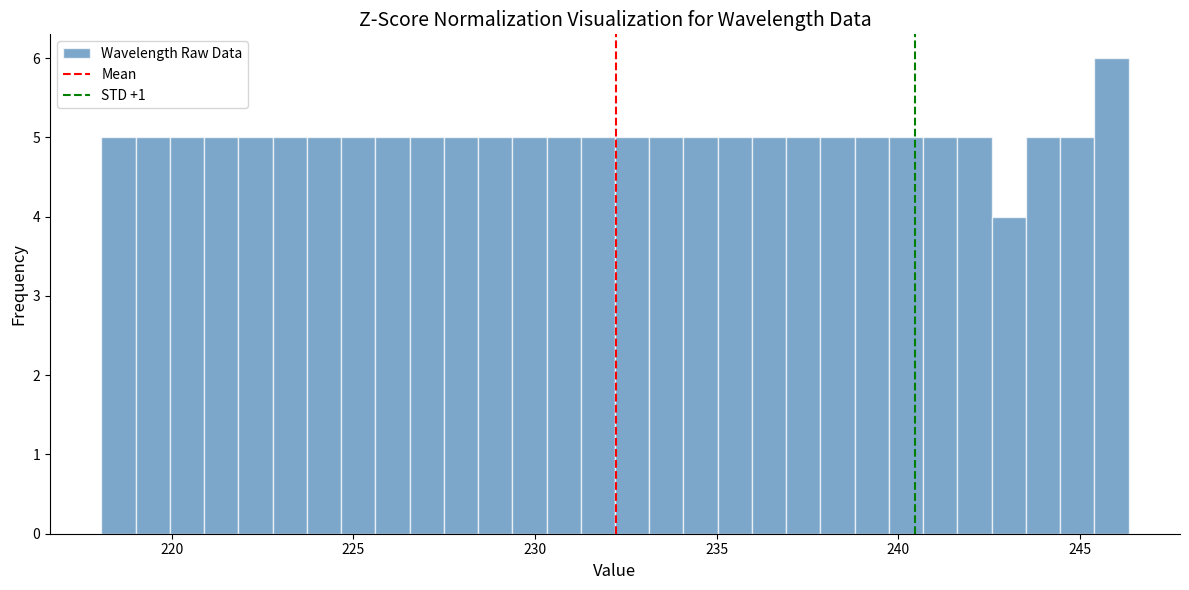

Read against the x-axis, roughly where is the centre of the tallest bar?

246.0